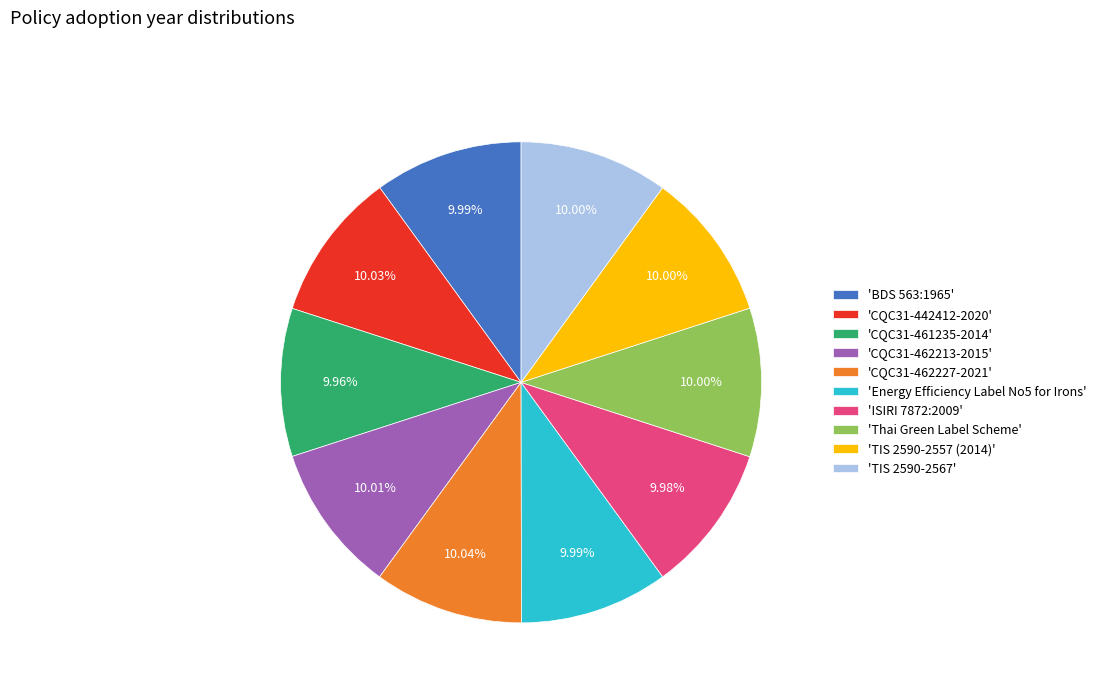

Is there any slice that represents more than half of the pie?

No